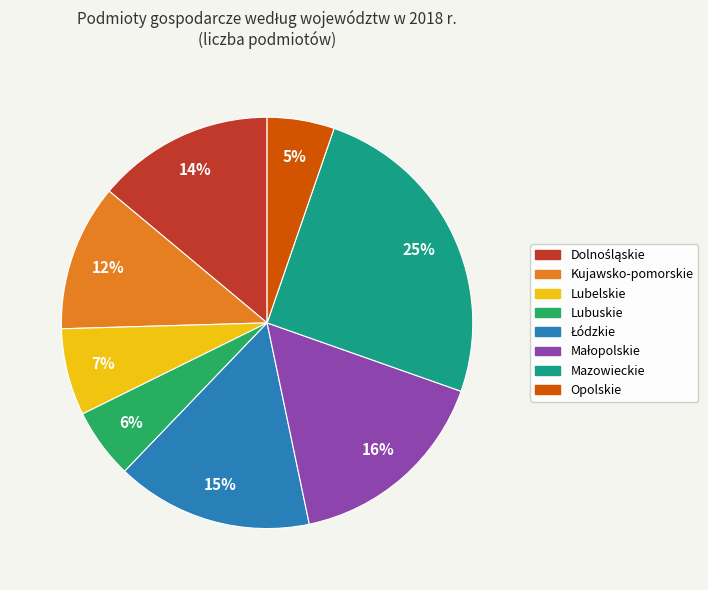

Do Kujawsko-pomorskie and Lubuskie together represent more than half of the pie?

No